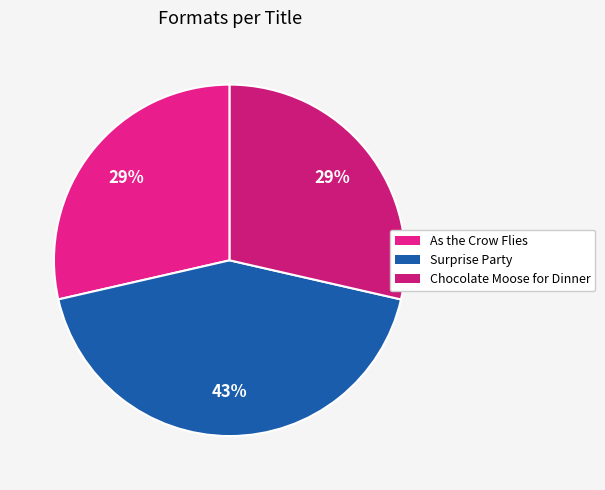

What is the ratio of the value at As the Crow Flies to the value at Surprise Party?

0.7